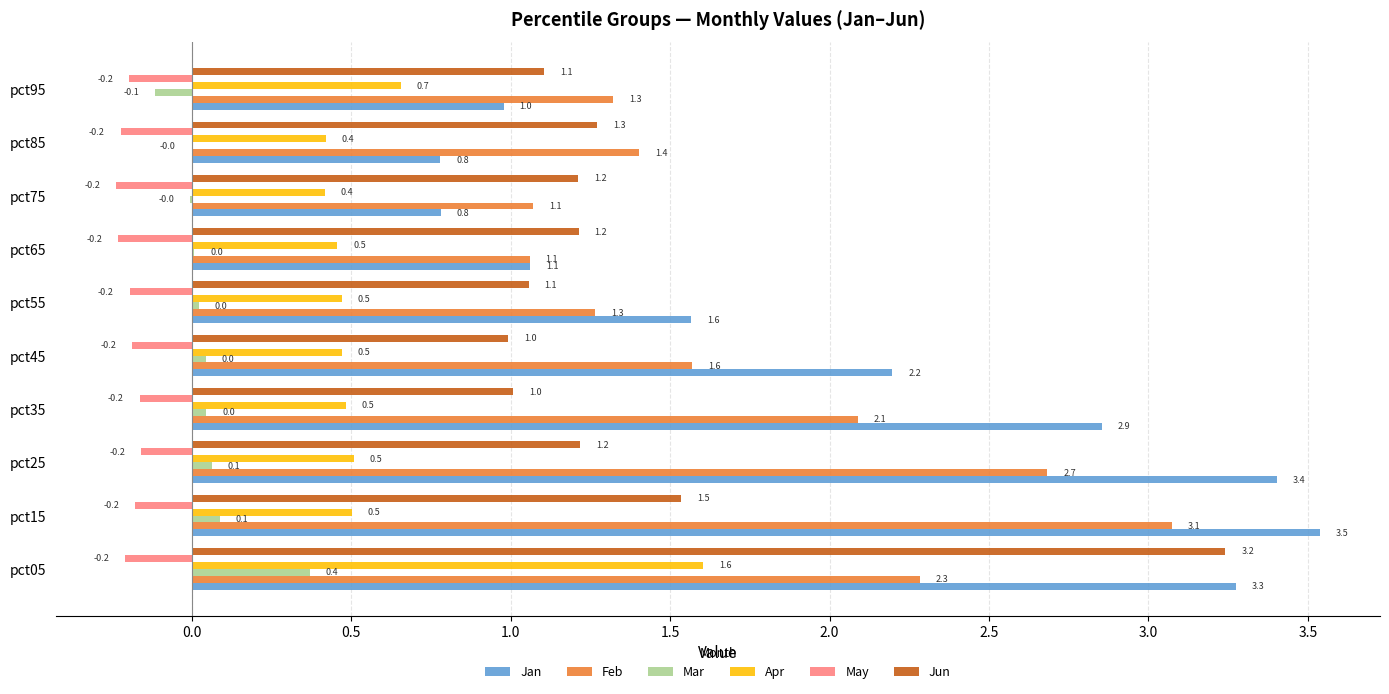

Which category has the highest value across all series?

pct15